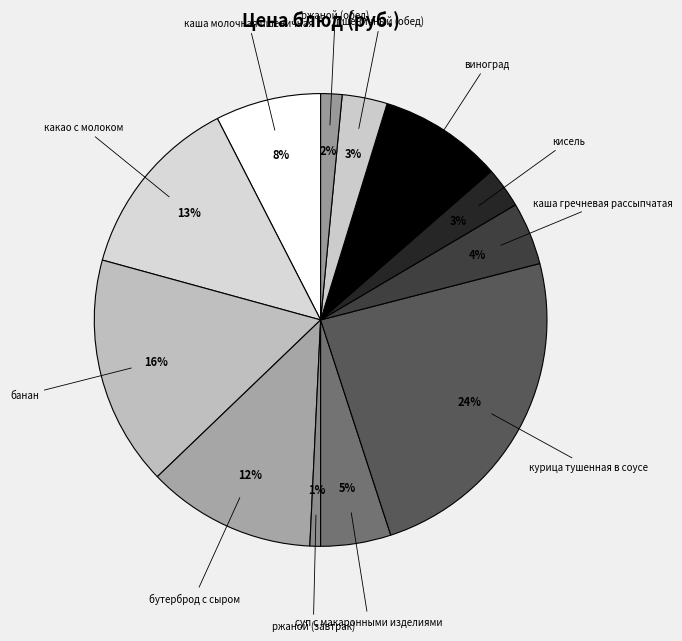

To the nearest percent, what is the average slice percentage?

8%